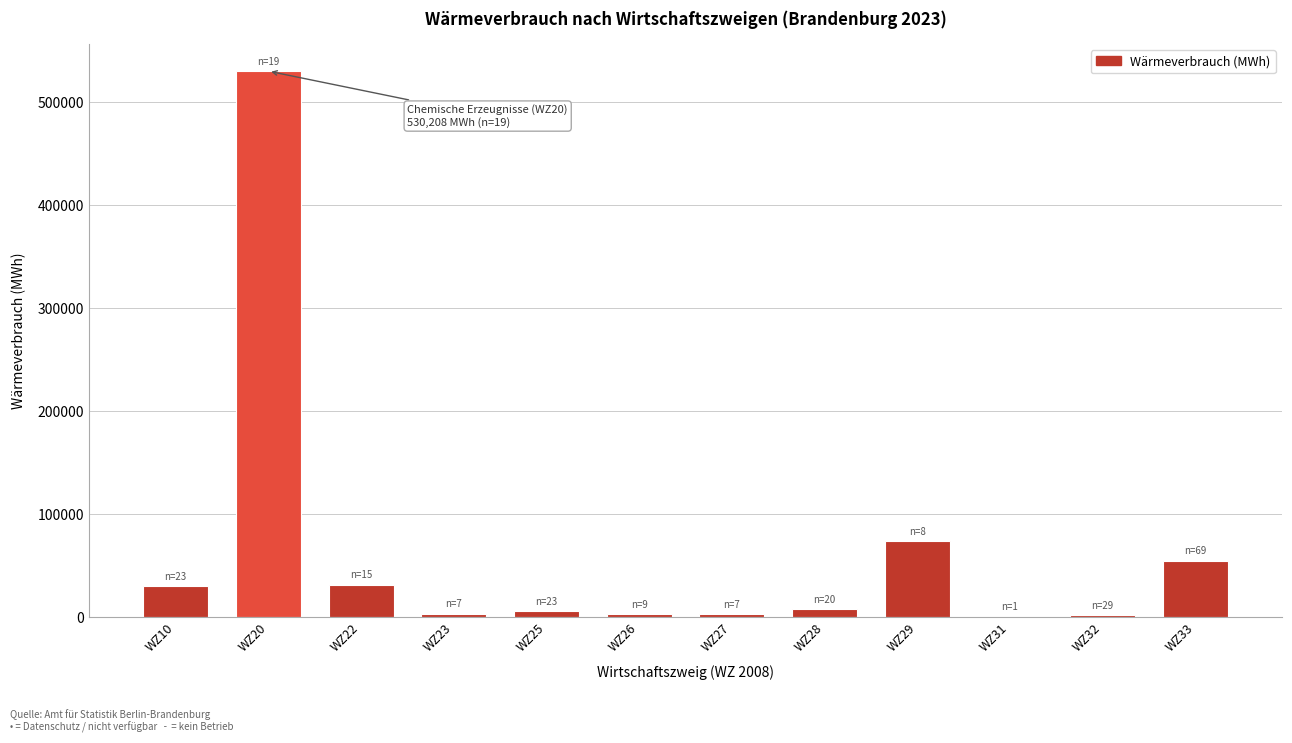

At which label is the value closest to 265317?

WZ29